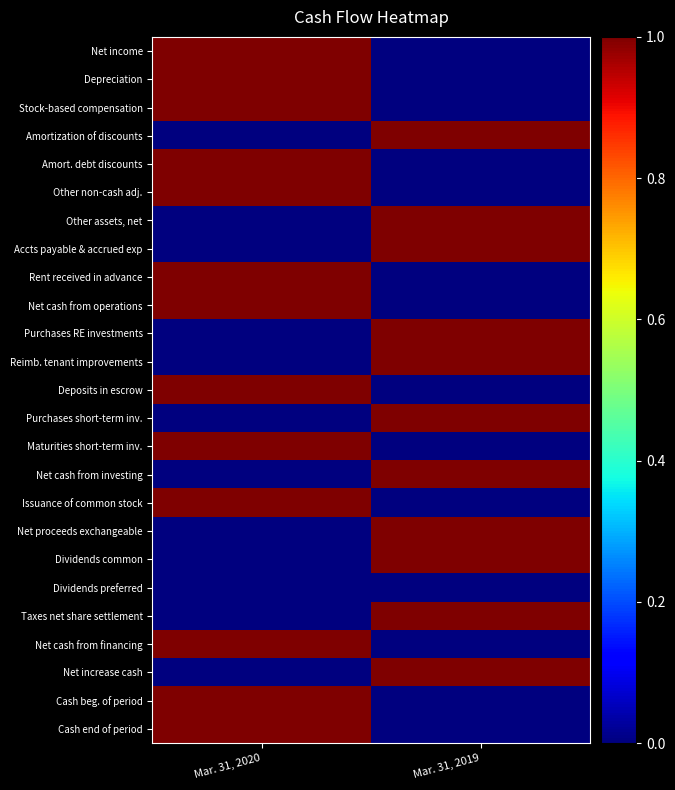

Rank the series by their maximum value, from lowest to highest.

Dividends preferred, Net income, Depreciation, Stock-based compensation, Amortization of discounts, Amort. debt discounts, Other non-cash adj., Other assets, net, Accts payable & accrued exp, Rent received in advance, Net cash from operations, Purchases RE investments, Reimb. tenant improvements, Deposits in escrow, Purchases short-term inv., Maturities short-term inv., Net cash from investing, Issuance of common stock, Net proceeds exchangeable, Dividends common, Taxes net share settlement, Net cash from financing, Net increase cash, Cash beg. of period, Cash end of period